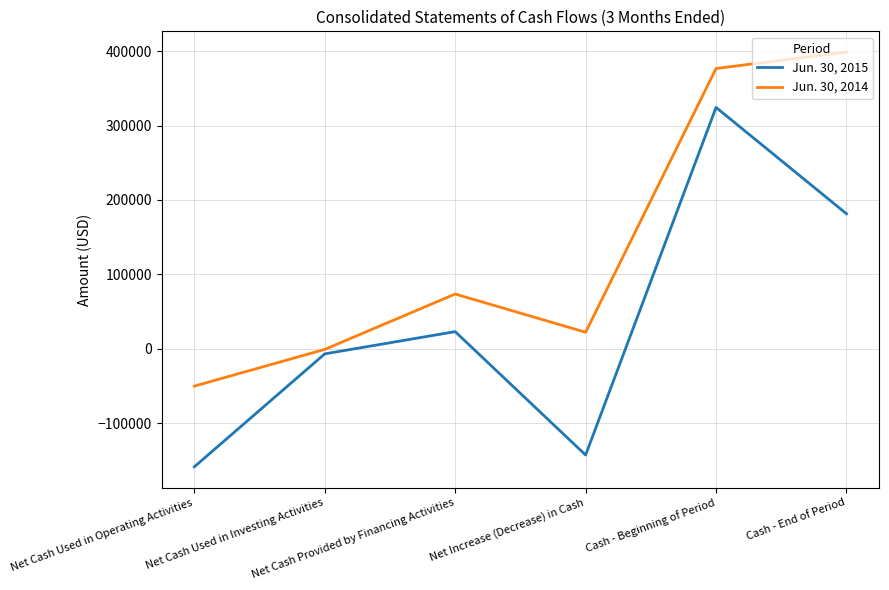

Reading left to right, list all the values displayed in this chart.

Jun. 30, 2015: Net Cash Used in Operating Activities=-158882	Net Cash Used in Investing Activities=-7012	Net Cash Provided by Financing Activities=22877	Net Increase (Decrease) in Cash=-143017	Cash - Beginning of Period=324378	Cash - End of Period=181361
Jun. 30, 2014: Net Cash Used in Operating Activities=-50385	Net Cash Used in Investing Activities=-974	Net Cash Provided by Financing Activities=73442	Net Increase (Decrease) in Cash=22083	Cash - Beginning of Period=376704	Cash - End of Period=398787